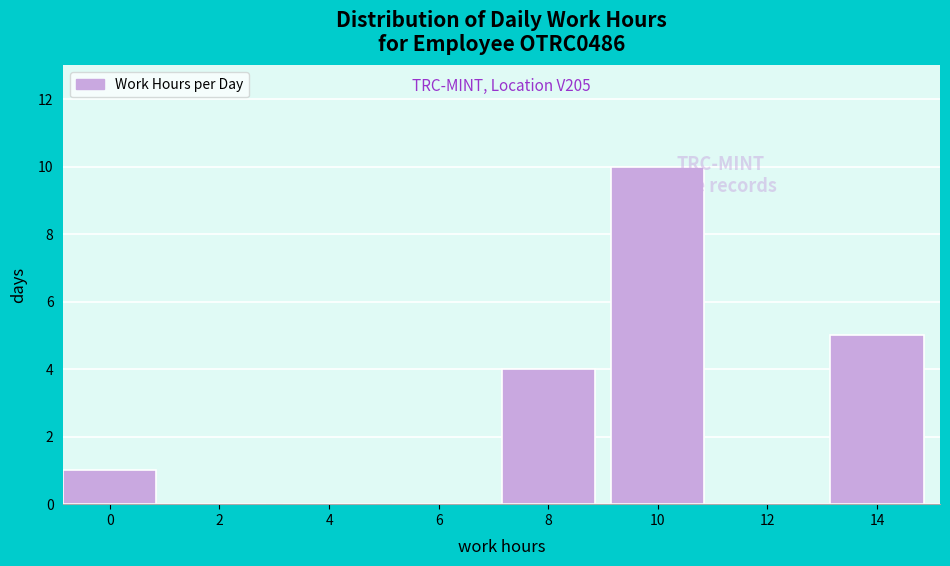

Reading left to right, list all the values displayed in this chart.

0=1	2=0	4=0	6=0	8=4	10=10	12=0	14=5